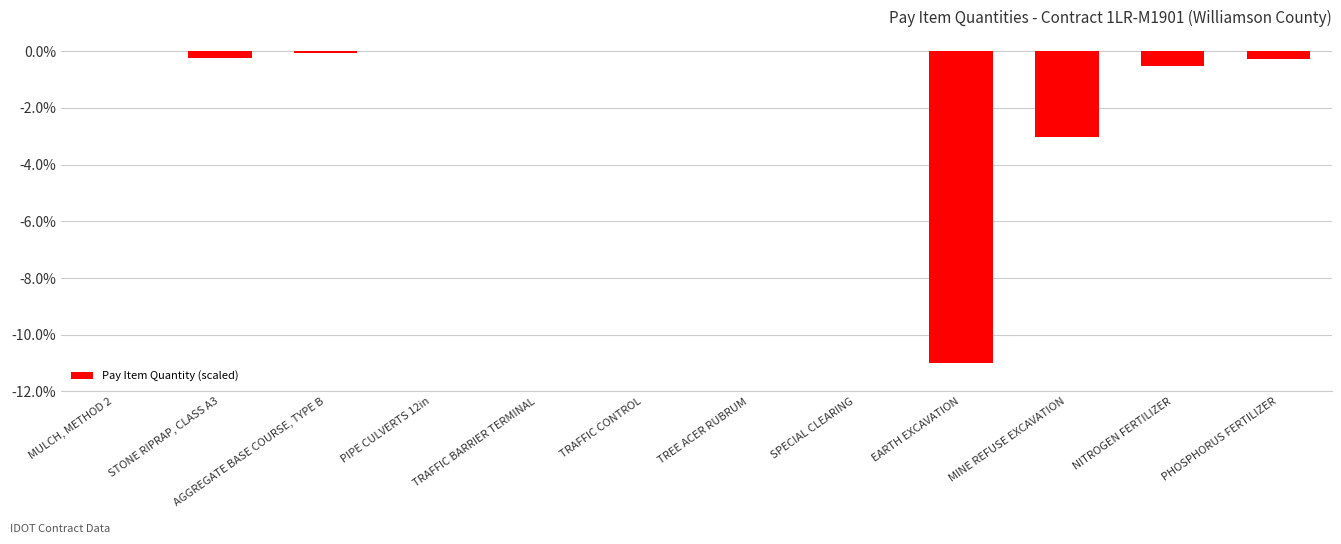

At which label is the value closest to -5?

MINE REFUSE EXCAVATION